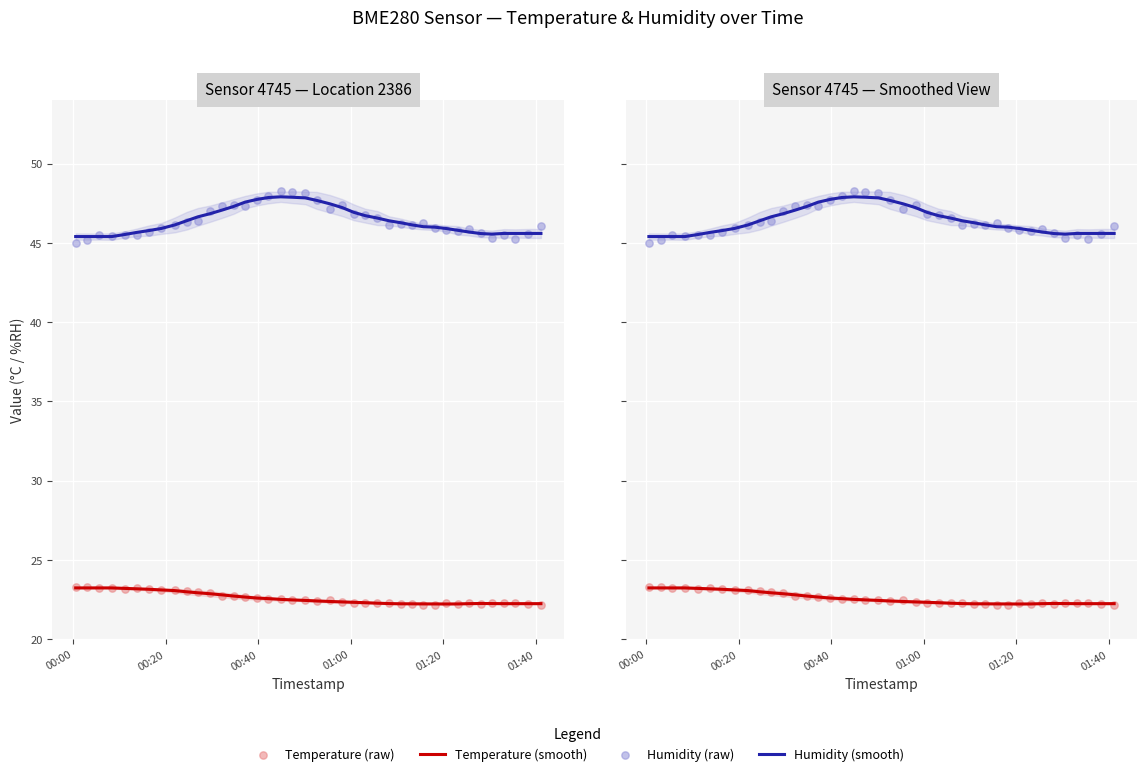

Which series reaches the maximum Y coordinate?

Humidity (raw)